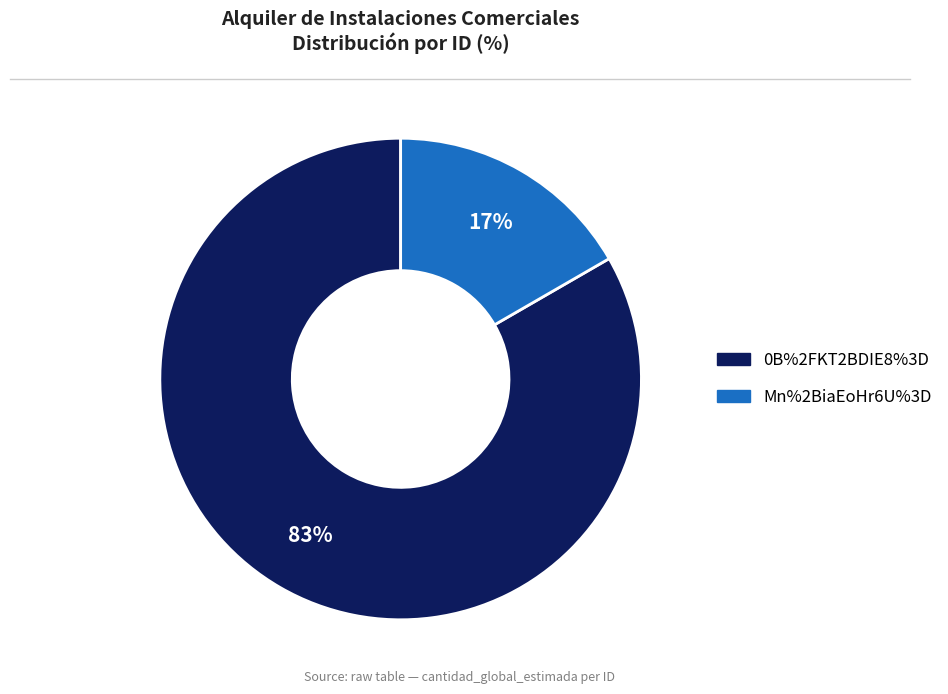

To the nearest percent, what percentage of the pie is Mn%2BiaEoHr6U%3D?

17%